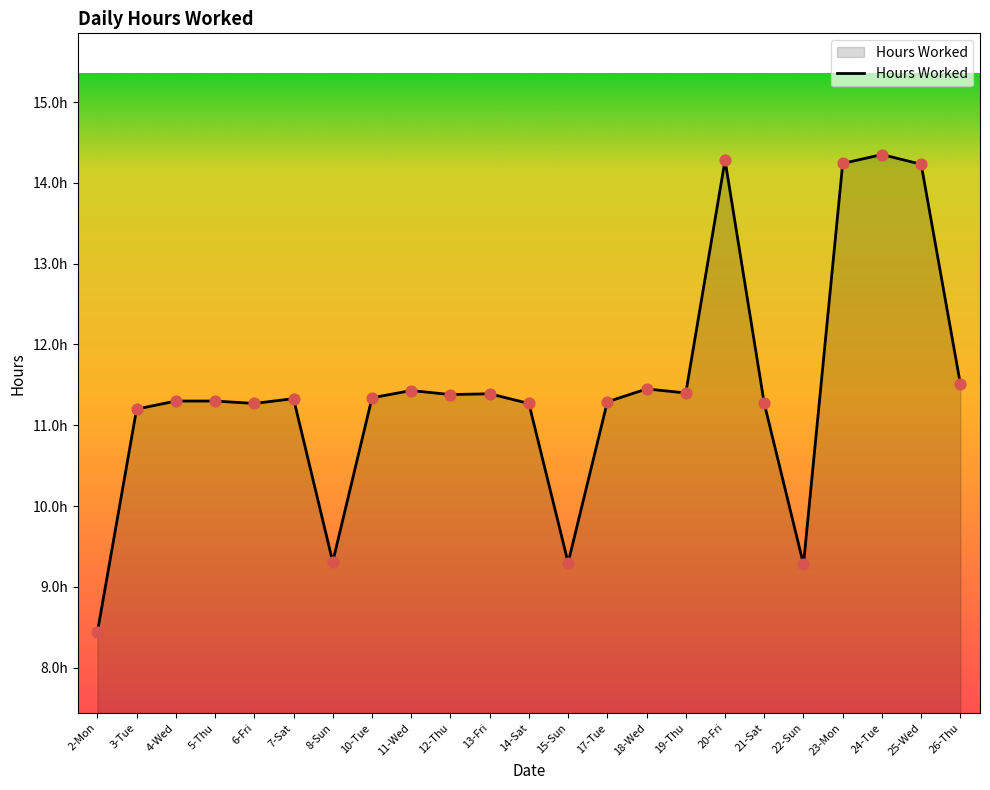

Which has a higher value, 10-Tue or 26-Thu?

26-Thu